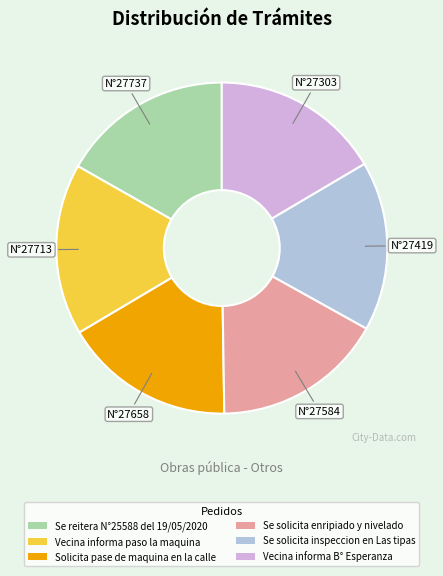

What is the ratio of the value at Se solicita inspeccion en Las tipas to the value at Se solicita enripiado y nivelado?

1.0